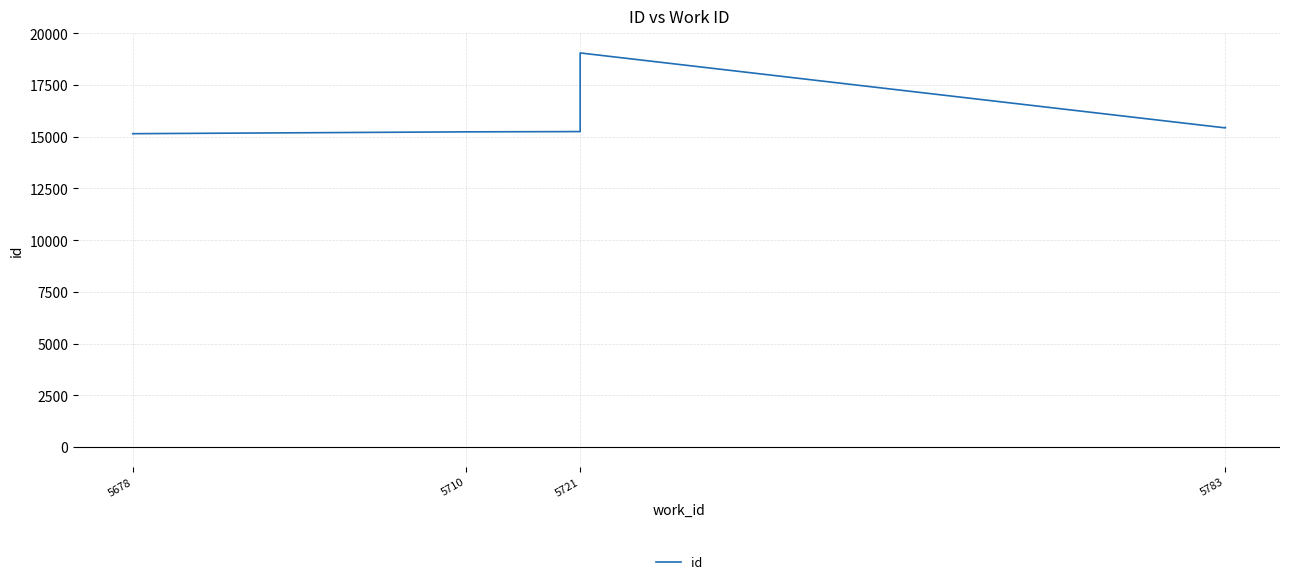

Reading left to right, list all the values displayed in this chart.

15149	15238	15251	19053	15429	15430	15449	15450	15451	15452